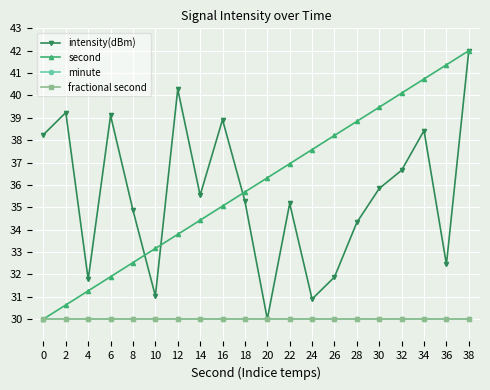

Does the chart have visible grid lines?

Yes